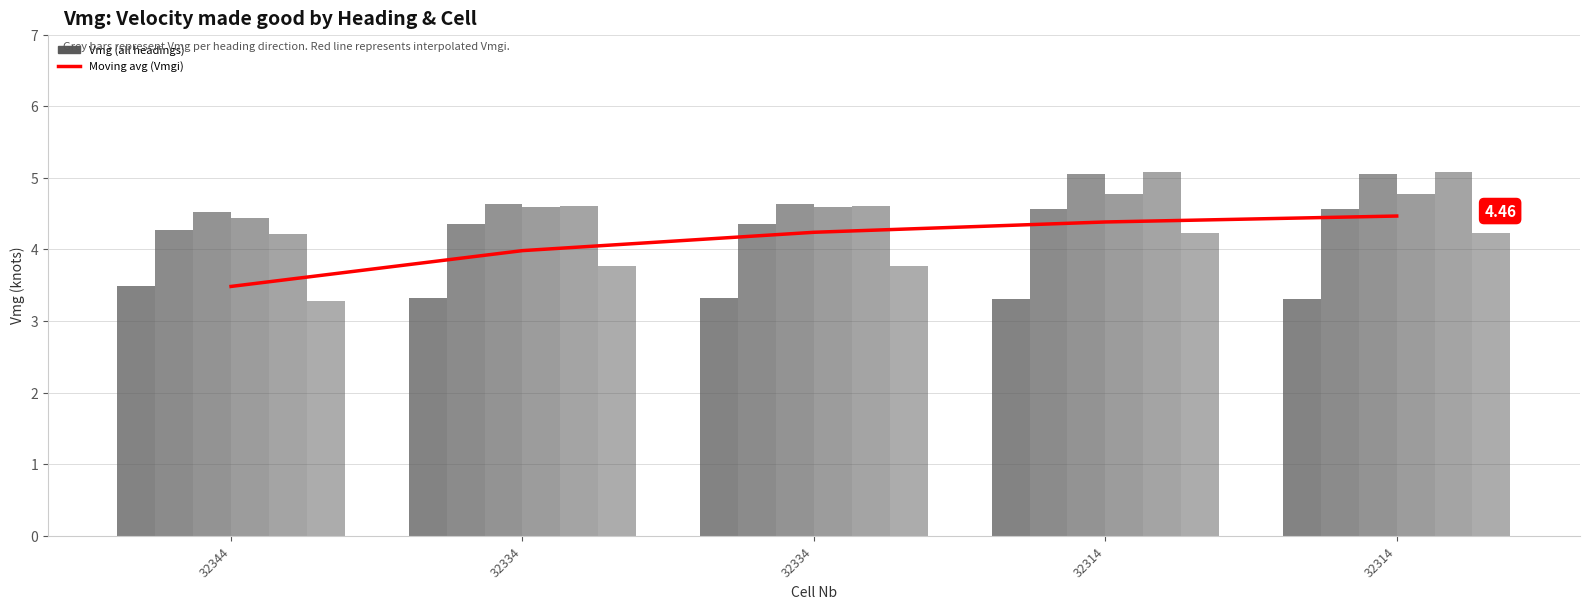

Which category has the highest value in the Vmg 0deg series?

32344